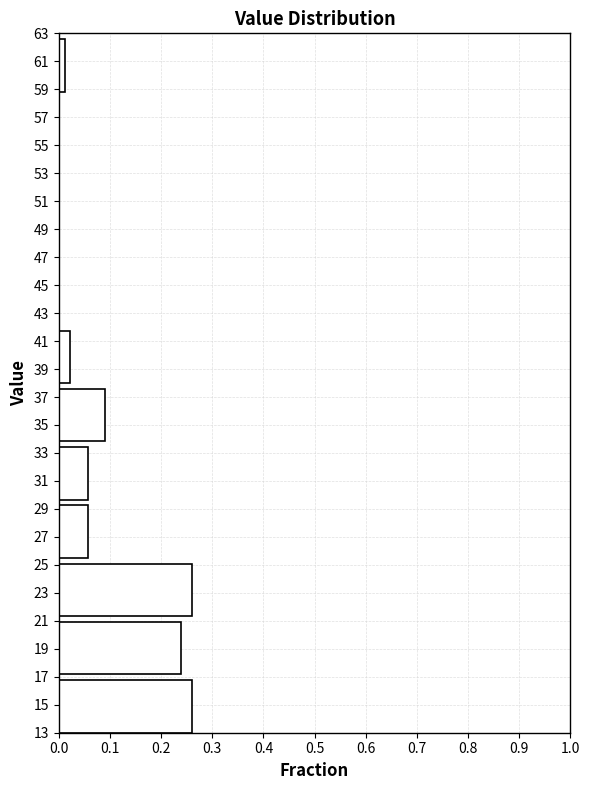

Reading bottom to top, list every bar in this chart as the range it spans on the y-axis followed by its length. Neither the bar edges nor the lengths are printed on the chart, so give them approximately, as read against the axes.

13.0 to 17.2: 0.26
17.2 to 21.4: 0.24
21.4 to 25.6: 0.26
25.6 to 29.6: 0.06
29.6 to 33.8: 0.06
33.8 to 38.0: 0.09
38.0 to 42.2: 0.02
42.2 to 46.4: 0
46.4 to 50.6: 0
50.6 to 54.6: 0
54.6 to 58.8: 0
58.8 to 63.0: 0.01